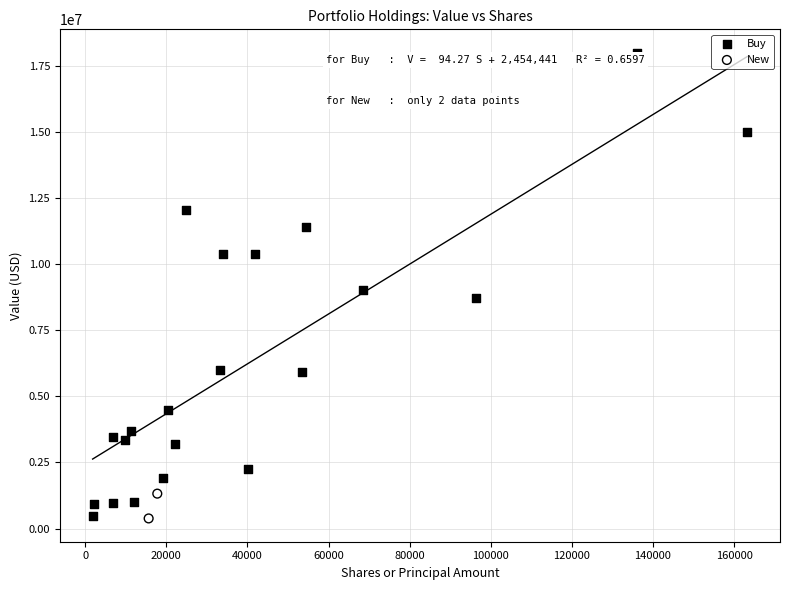

What are all the series names shown in the legend?

Buy, New